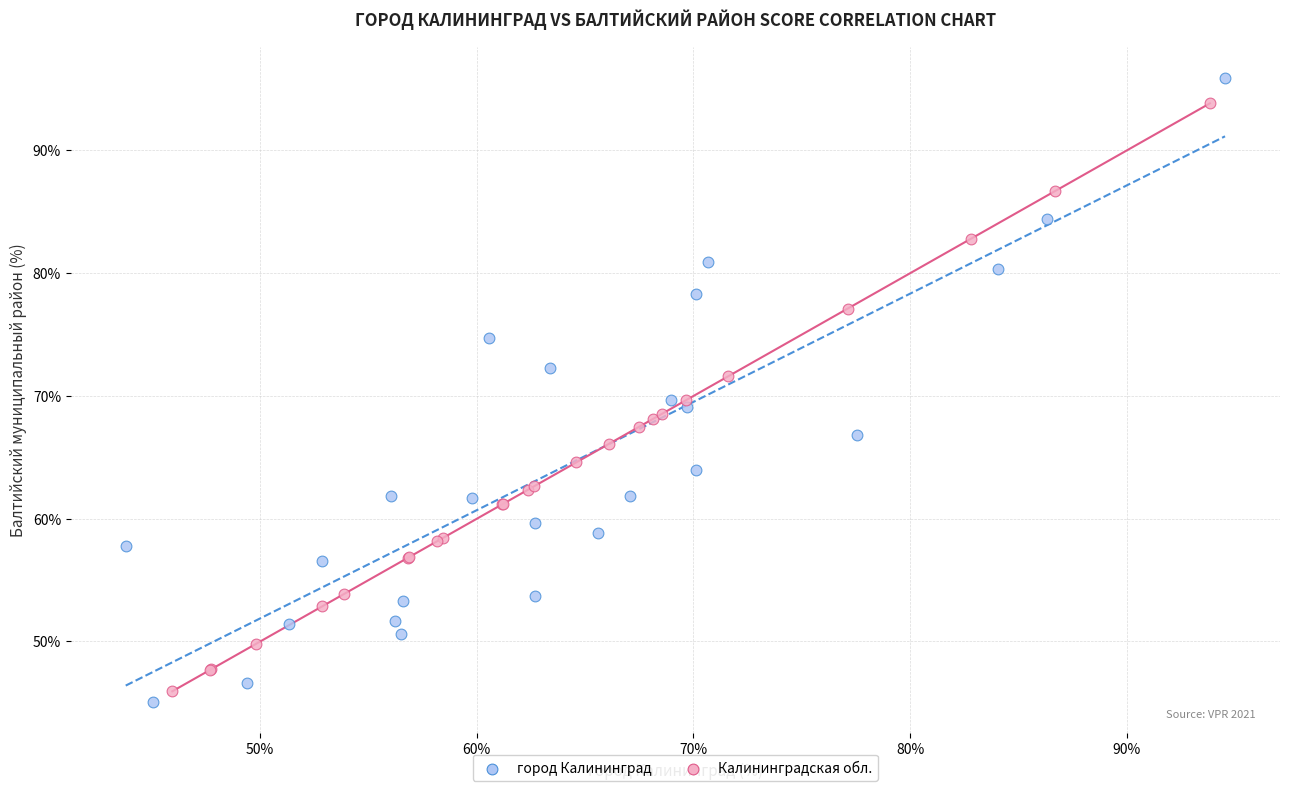

Which series reaches the maximum Y coordinate?

город Калининград